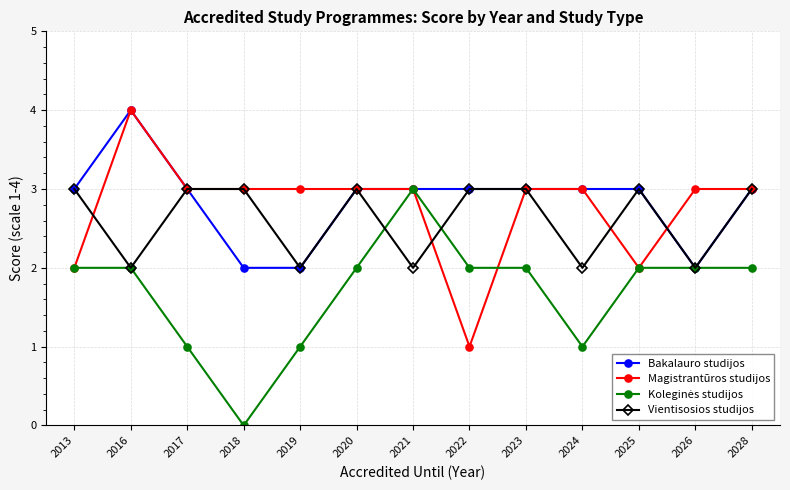

What is the value of the Bakalauro studijos point at the 7th from the left?

3